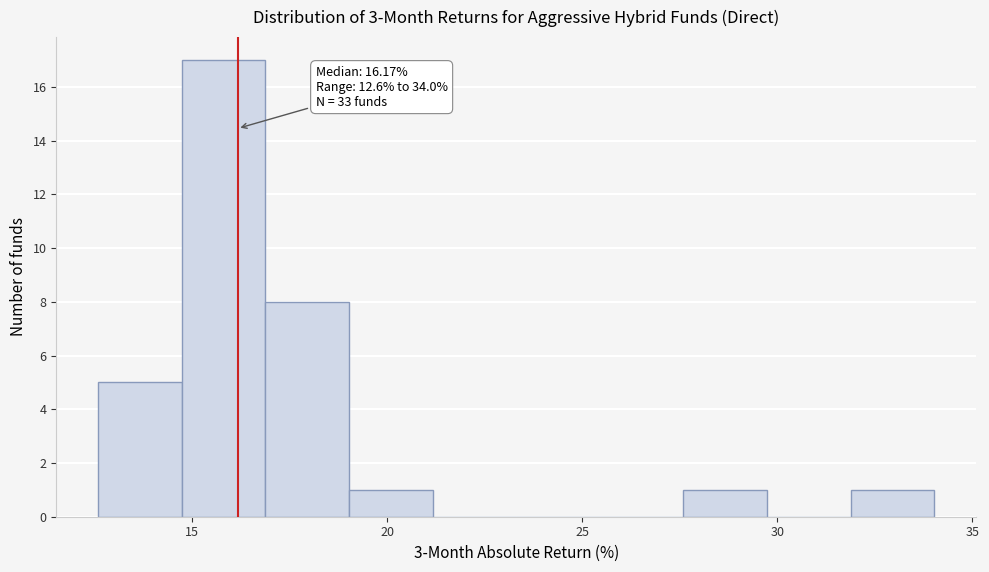

Which range on the x-axis has the tallest bar?

14.5 to 17.0